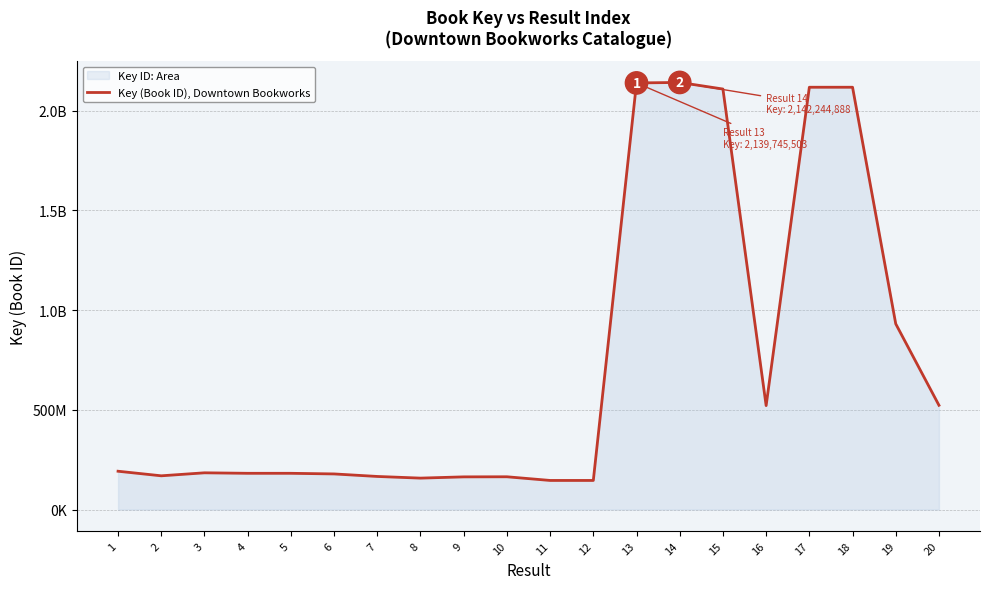

True or false: the data has more than 1 interior local peaks.

True